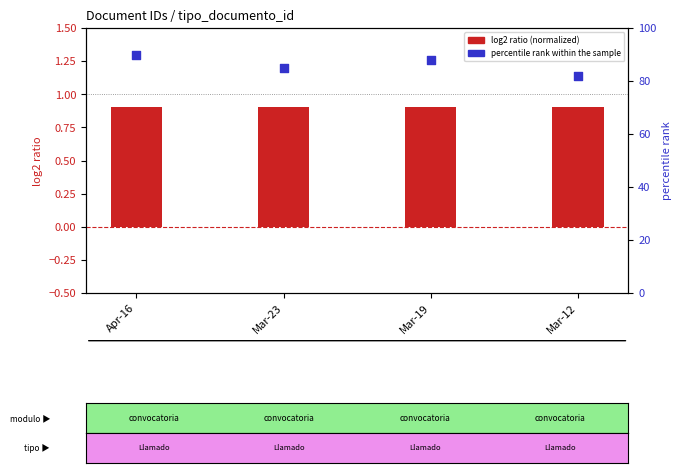

Which series has the largest Y range (max minus min)?

percentile rank within the sample